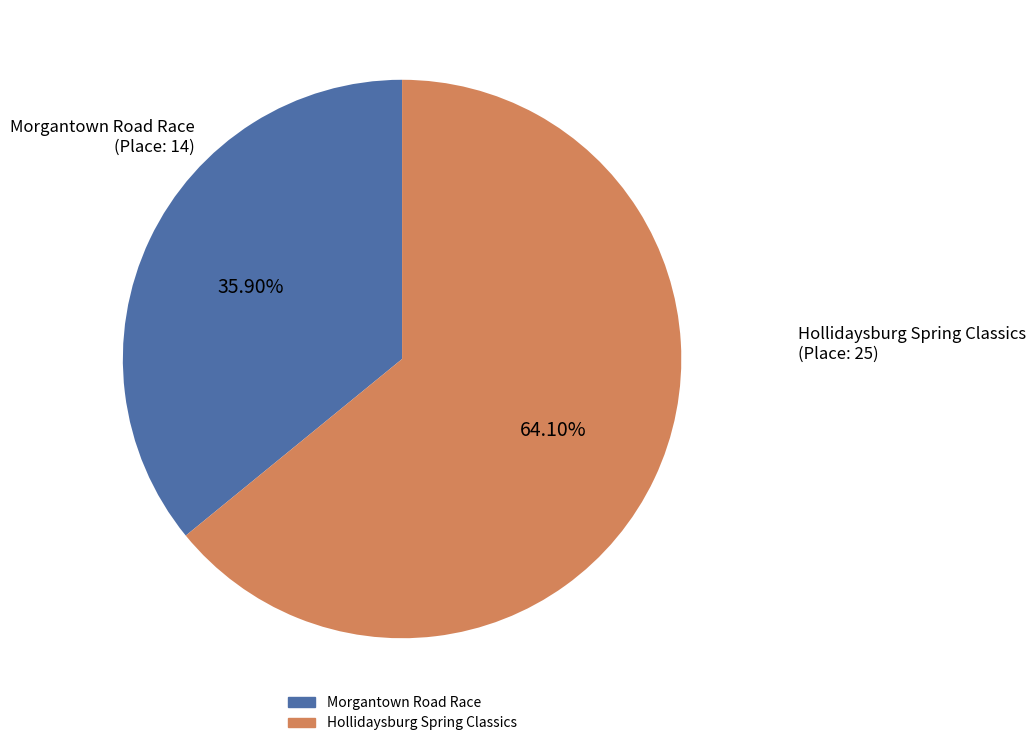

Does Morgantown Road Race represent more than half of the total?

No